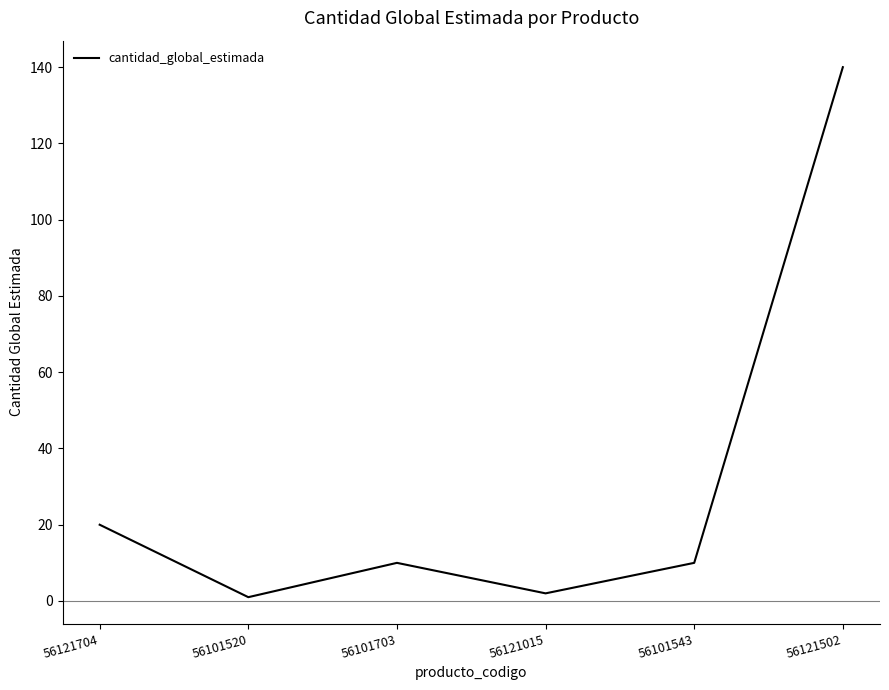

What is the change in value from 56101703 to 56121502?

+130